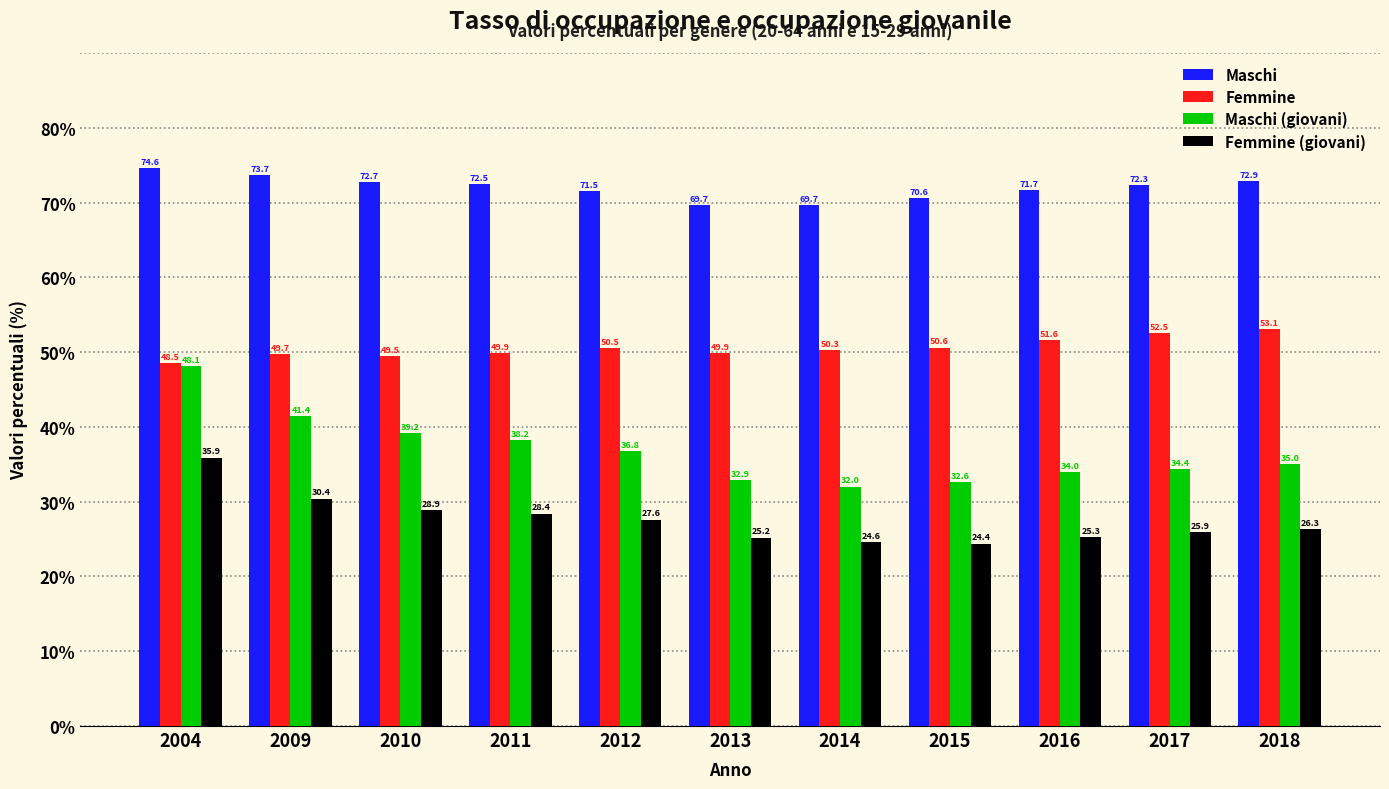

The value of Femmine (giovani) at 2015 is 43.0. True or false?

False